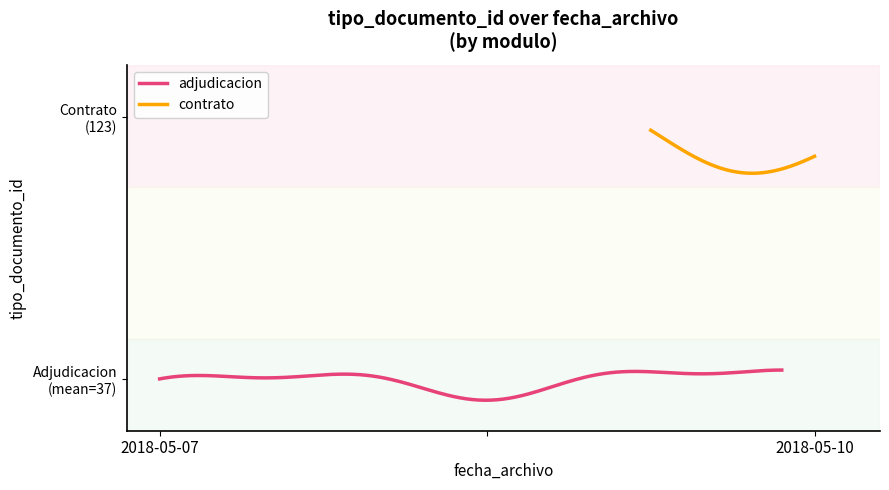

What is the difference between the second highest and minimum values?

4